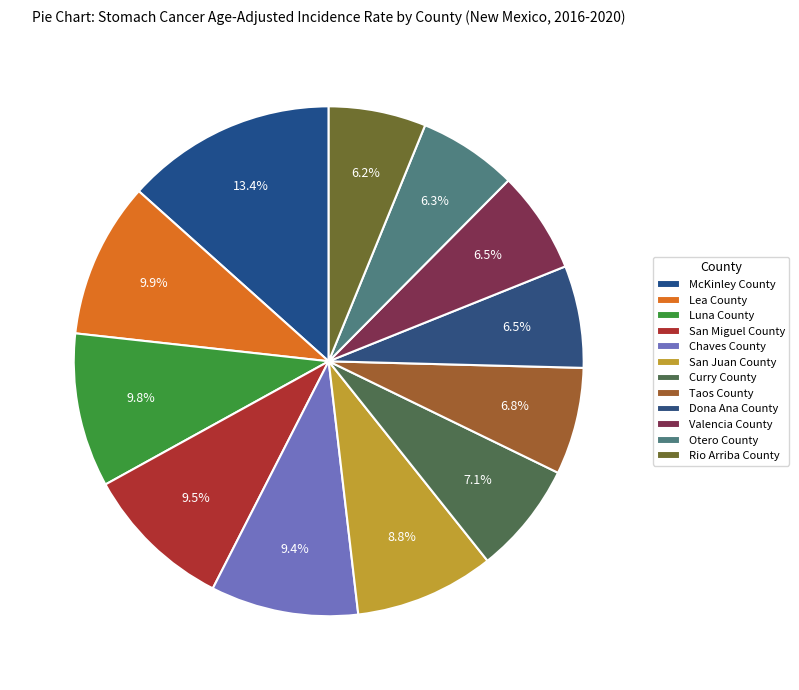

What percentage is the San Juan County slice, to the nearest percent?

9%